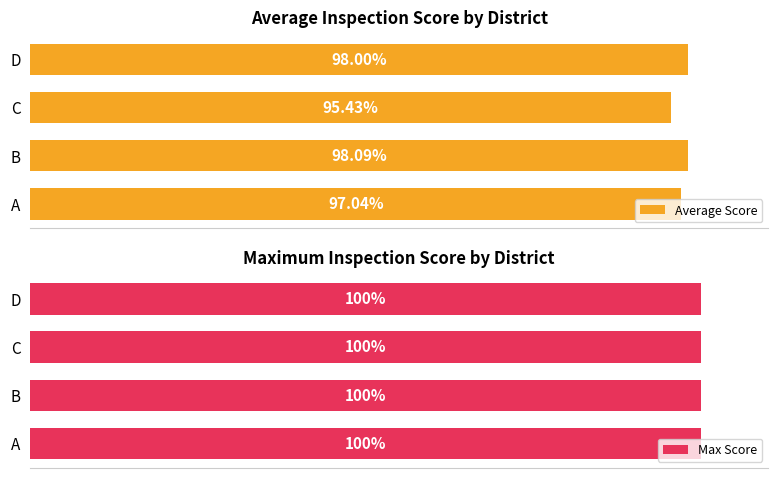

Rank the categories by Average Score value from lowest to highest.

C, A, D, B